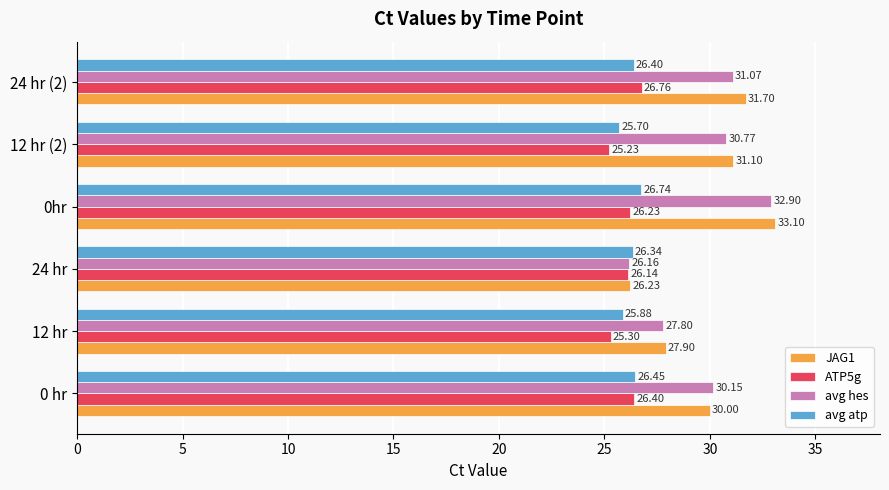

List the series in order of their peak value, lowest first.

avg atp, ATP5g, avg hes, JAG1